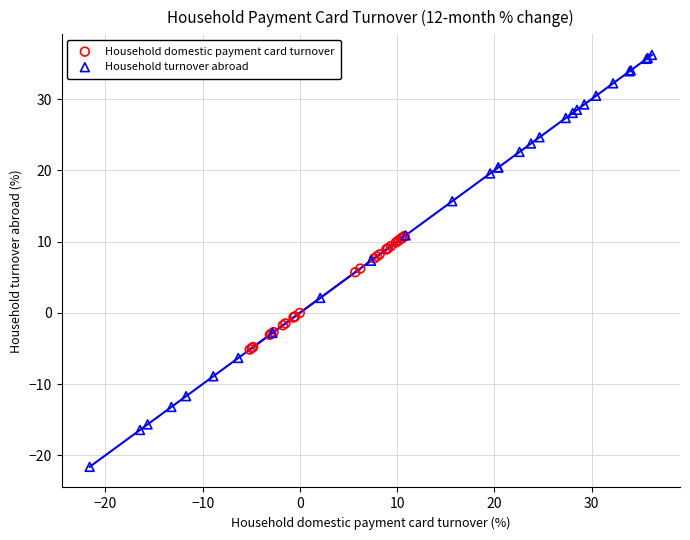

Which series contains the lowest Y value?

Household turnover abroad